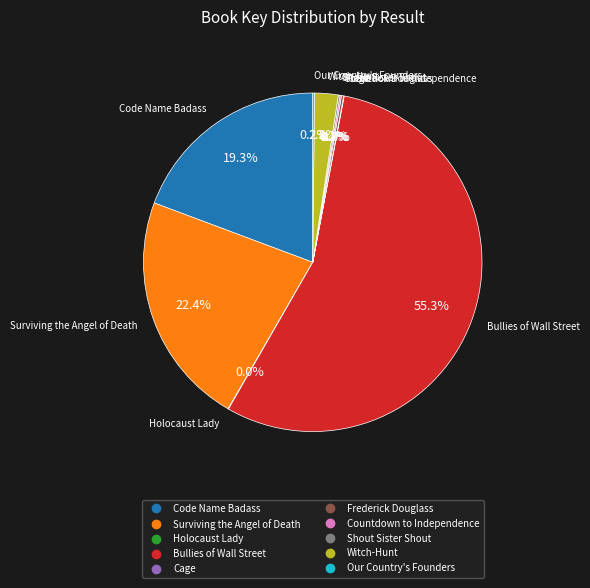

Does any single category account for the majority?

Yes